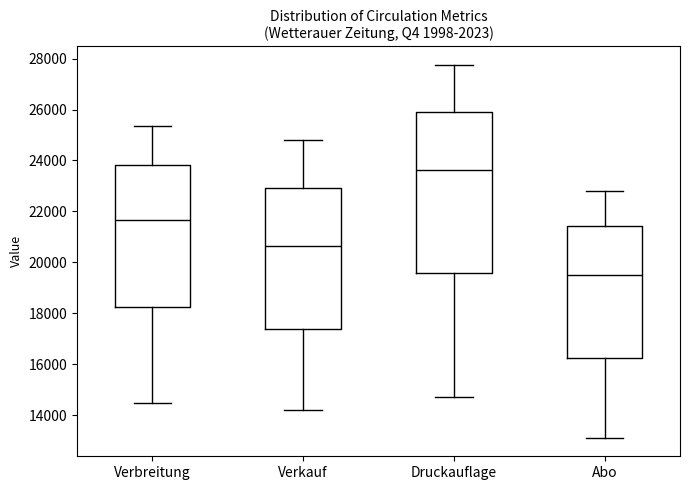

Reading left to right, transcribe this box plot: for each box, give where its median line is, the range the box spans, and where its two whiskers end, as read against the y-axis. The values are not printed on the chart, so give them approximately, as read against the axis.

Verbreitung: median 21600, box 18200 to 23800, whiskers 14400 to 25400
Verkauf: median 20600, box 17400 to 23000, whiskers 14200 to 24800
Druckauflage: median 23600, box 19600 to 25800, whiskers 14800 to 27800
Abo: median 19400, box 16200 to 21400, whiskers 13200 to 22800